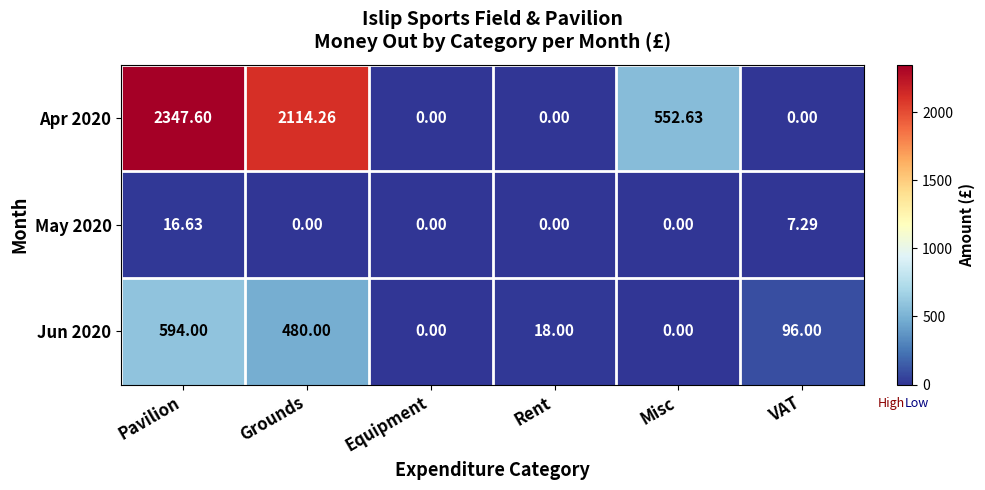

Between Equipment and Rent, which series saw the biggest shift?

Jun 2020